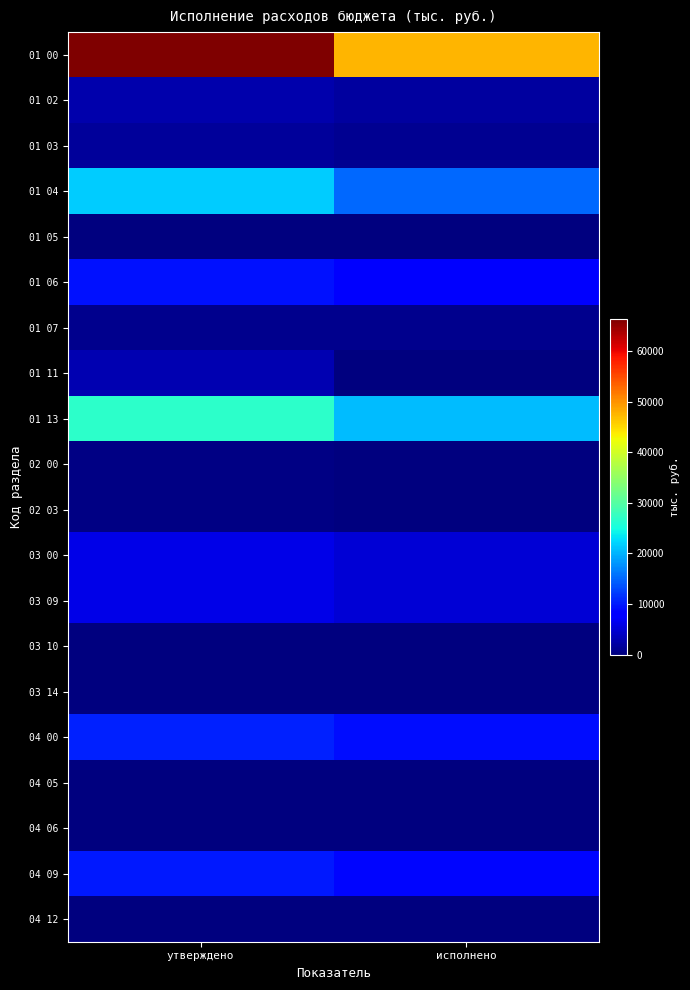

Reading left to right, list all the values displayed in this chart.

01 00: утверждено=66292.6	исполнено=47476.2
01 02: утверждено=2590.5	исполнено=1961.1
01 03: утверждено=1645.1	исполнено=1183.7
01 04: утверждено=21746.3	исполнено=15216.7
01 05: утверждено=11.2	исполнено=0.0
01 06: утверждено=9552.4	исполнено=7630.0
01 07: утверждено=871.0	исполнено=870.9
01 11: утверждено=2990.6	исполнено=0.0
01 13: утверждено=26885.5	исполнено=20613.8
02 00: утверждено=305.6	исполнено=166.8
02 03: утверждено=305.6	исполнено=166.8
03 00: утверждено=6139.5	исполнено=4978.1
03 09: утверждено=6094.3	исполнено=4978.1
03 10: утверждено=5.0	исполнено=0.0
03 14: утверждено=40.2	исполнено=0.0
04 00: утверждено=10386.6	исполнено=9155.2
04 05: утверждено=220.0	исполнено=62.4
04 06: утверждено=178.5	исполнено=175.5
04 09: утверждено=9846.1	исполнено=8782.2
04 12: утверждено=142.0	исполнено=135.1